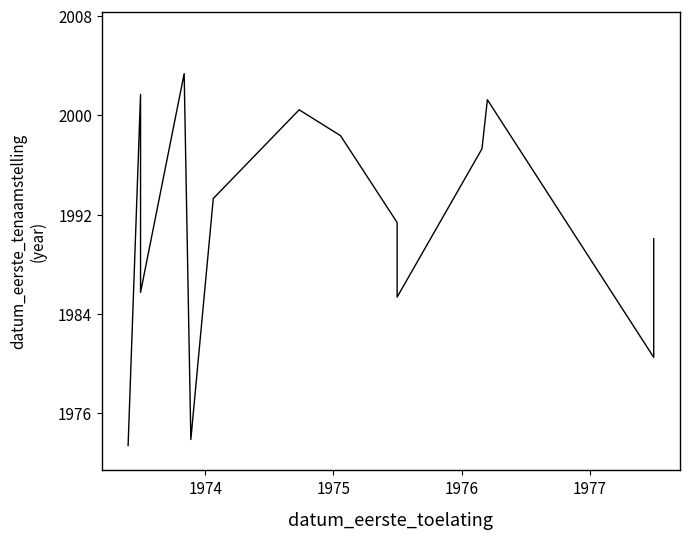

How many categories are shown in the chart?

15